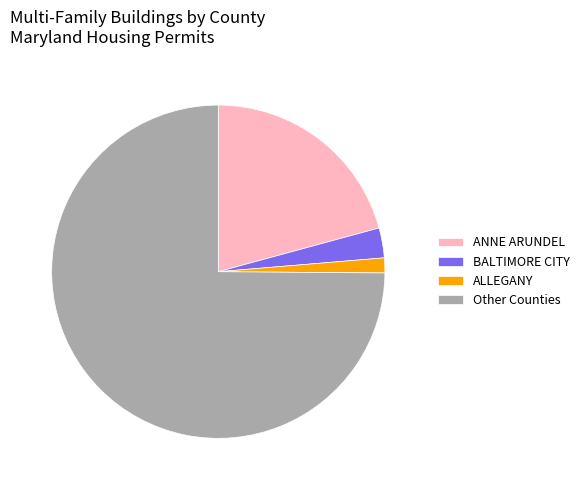

Is ANNE ARUNDEL the majority of the pie?

No